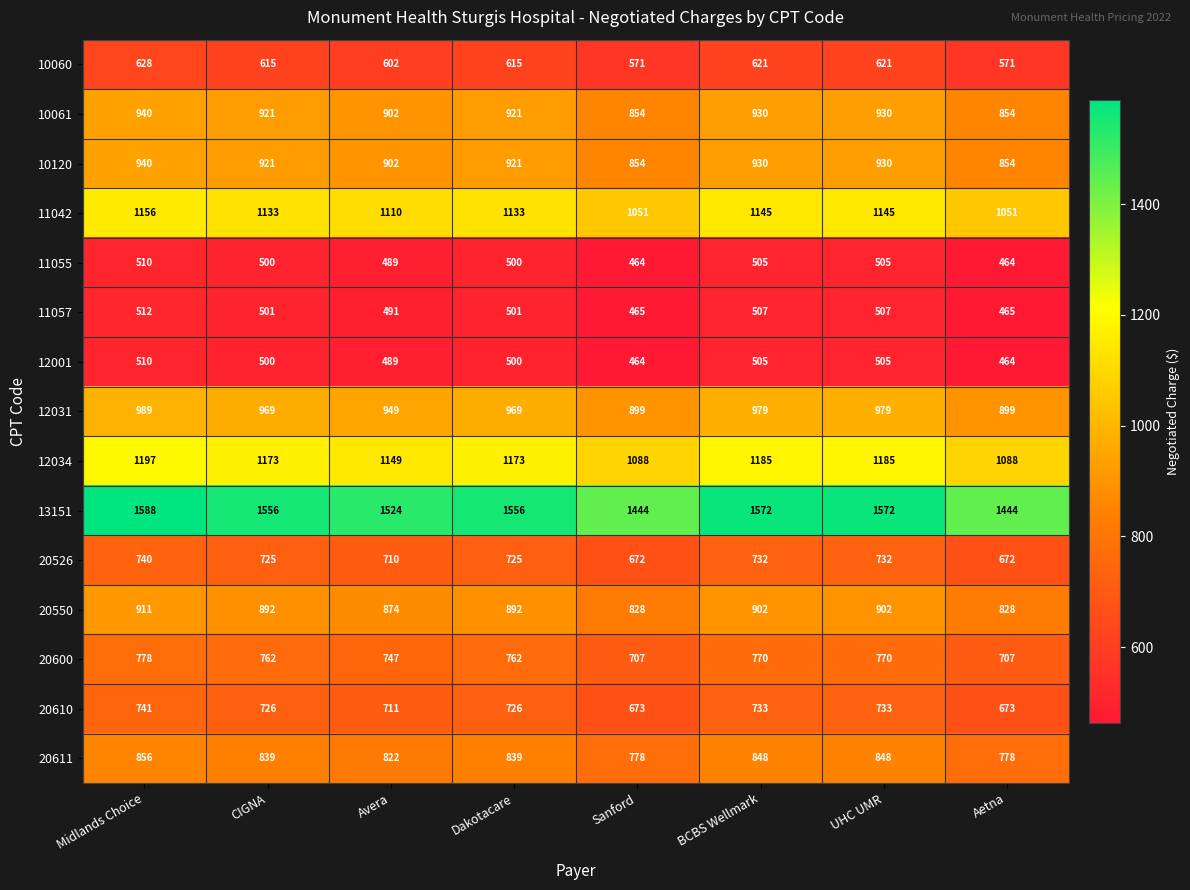

At which label does 20550 first exceed 892?

Midlands Choice